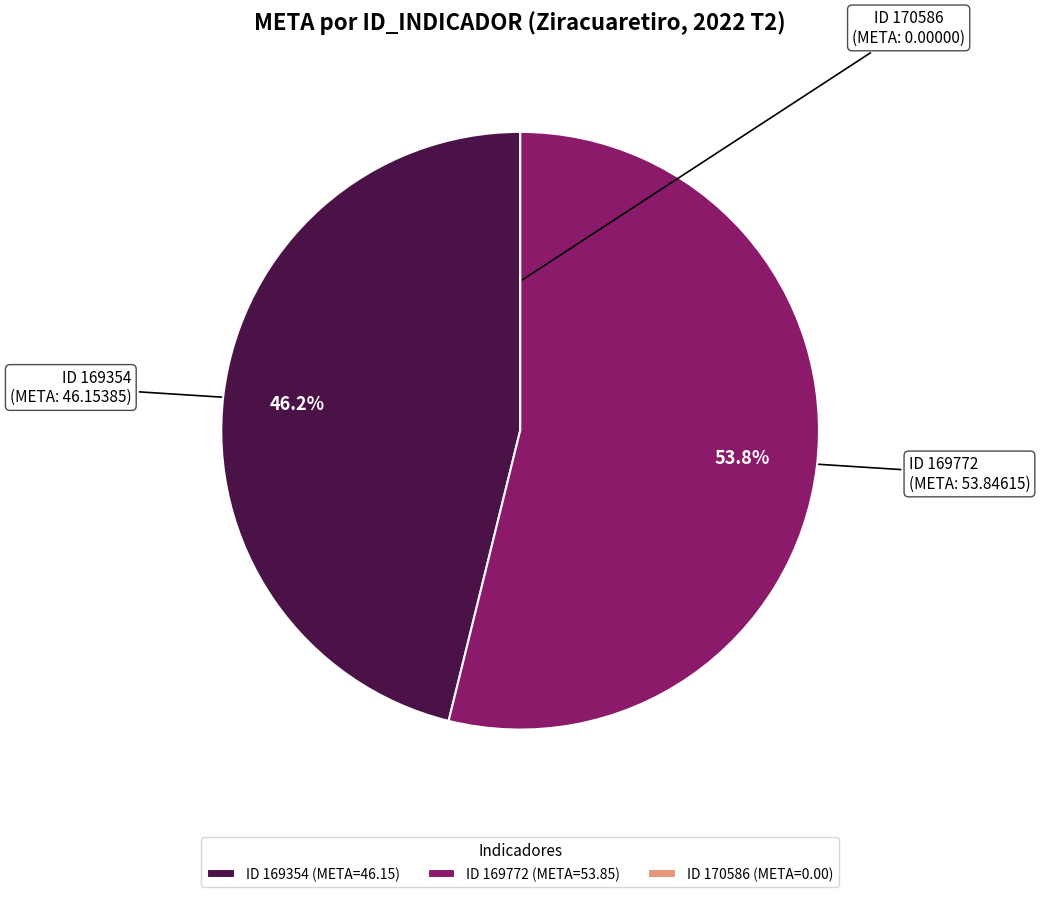

Which has a higher value, ID 169772 (META=53.85) or ID 169354 (META=46.15)?

ID 169772 (META=53.85)